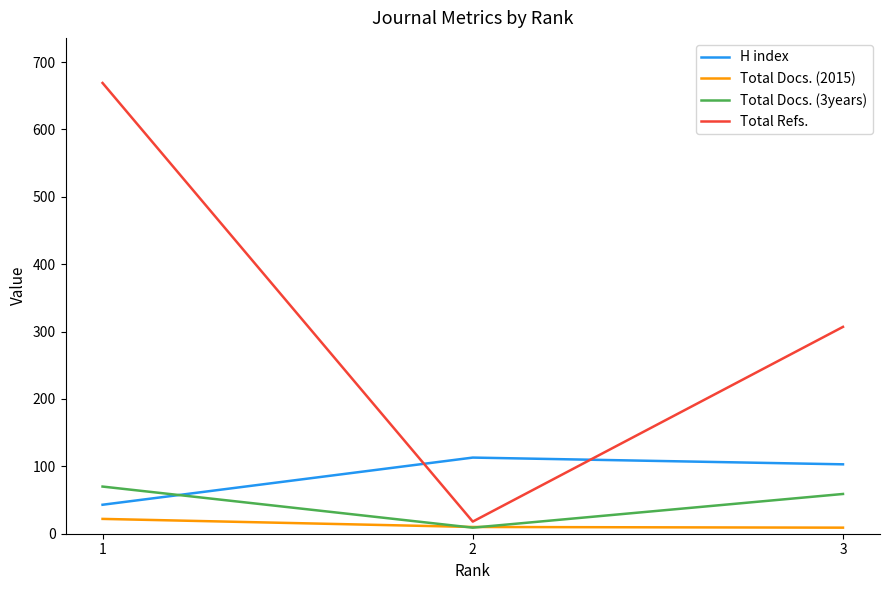

What is the lowest value of the Total Docs. (2015) series?

9